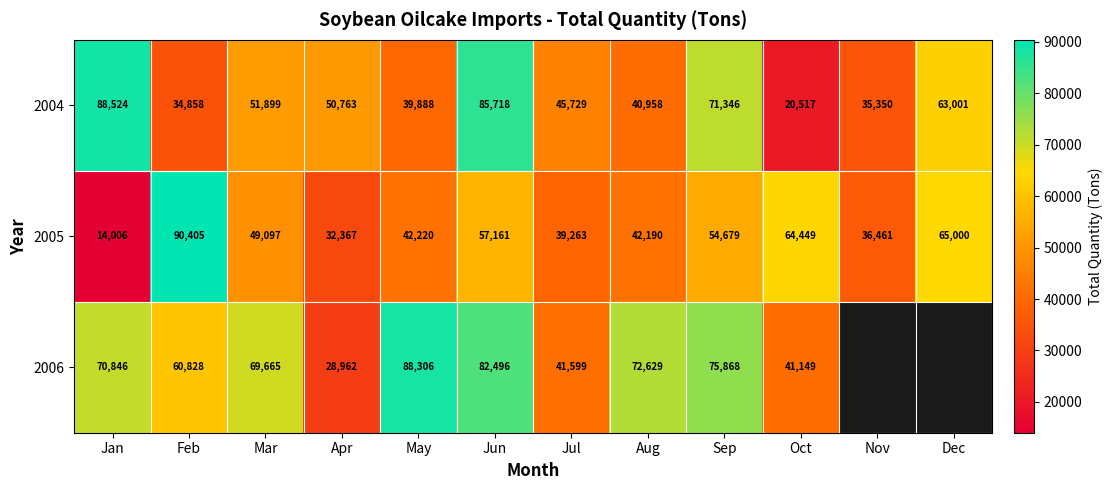

At which label does 2005 reach its peak?

Feb